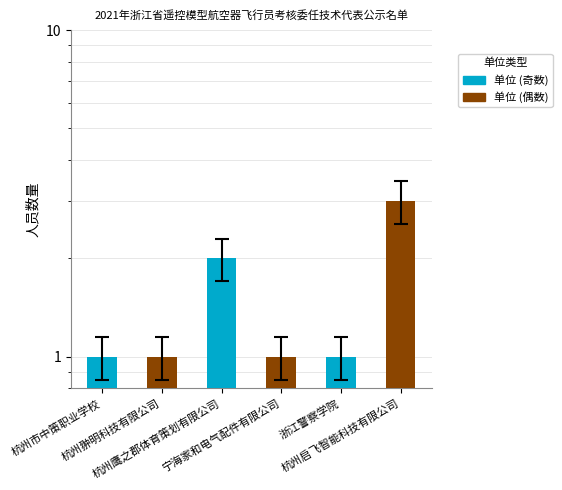

What is the change in value from 杭州市中策职业学校 to 杭州鹰之郡体育策划有限公司?

+1